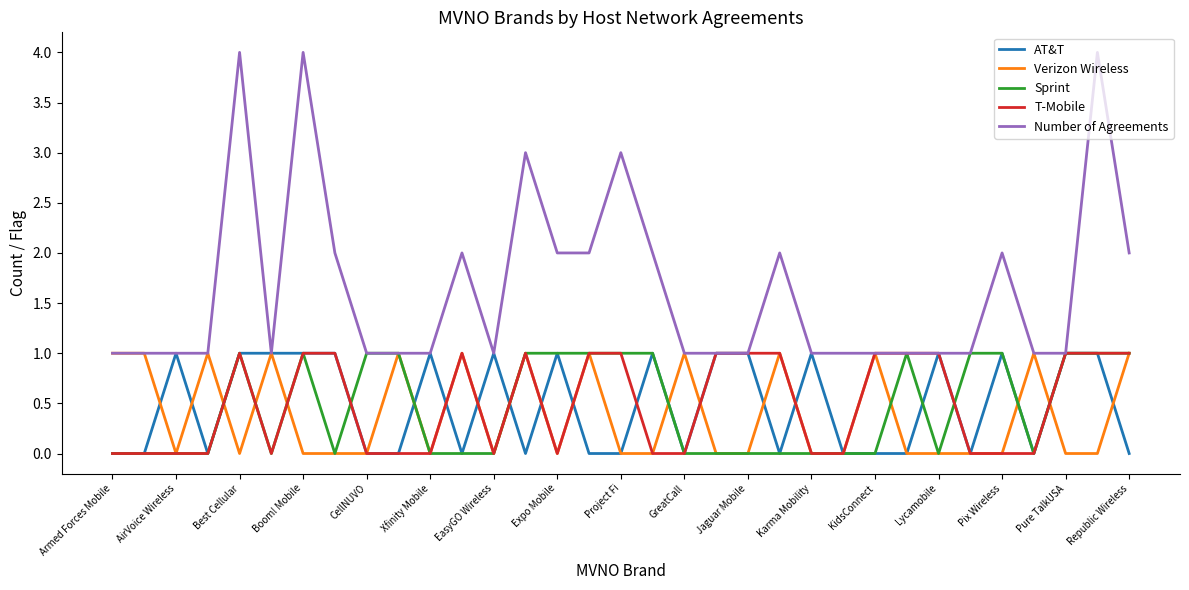

Which series has the largest range (max minus min)?

Number of Agreements